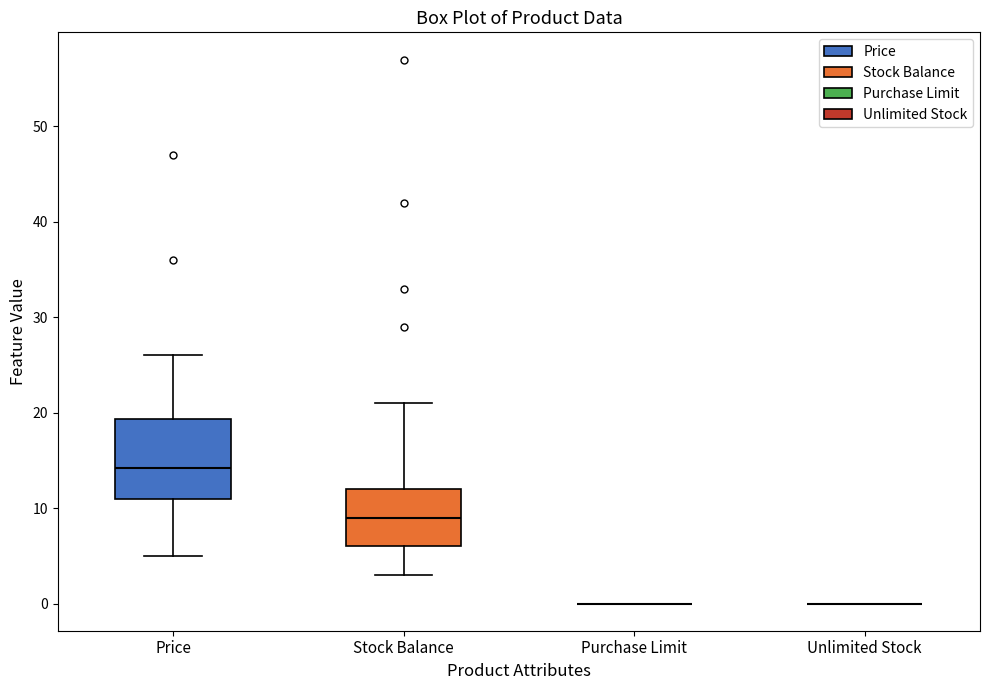

Comparing the boxes themselves (not the whiskers), which one is the tallest?

Price